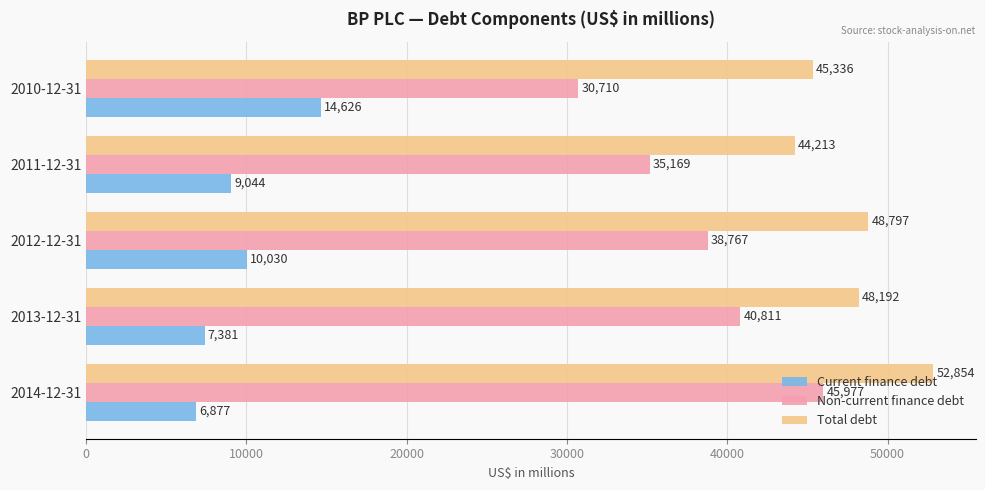

Which series has the largest total across all categories?

Total debt